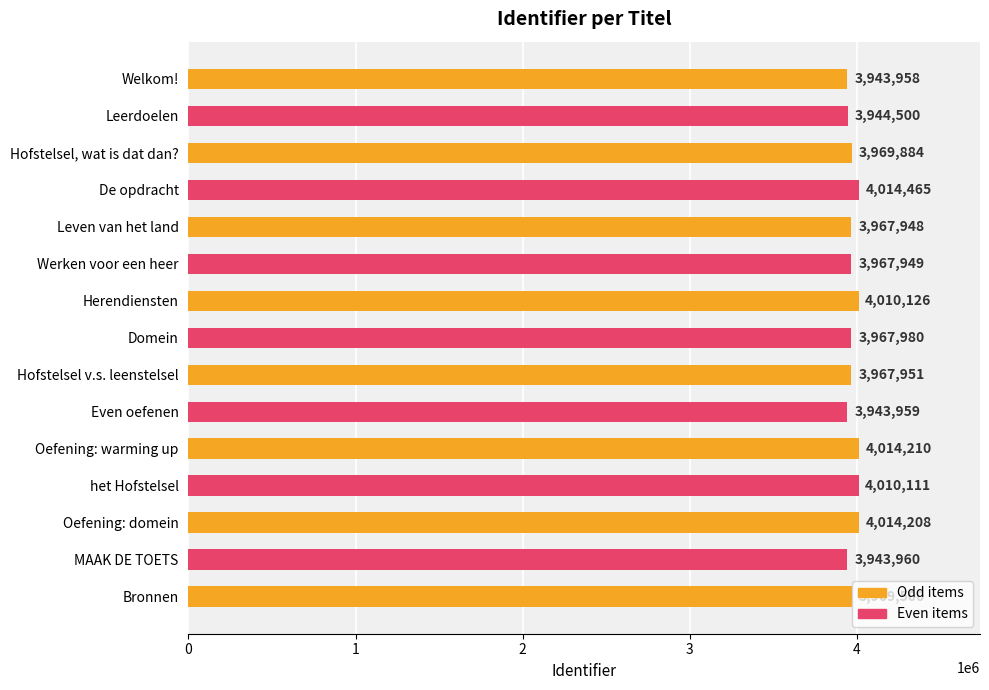

What is the change in value from Even oefenen to MAAK DE TOETS?

+1